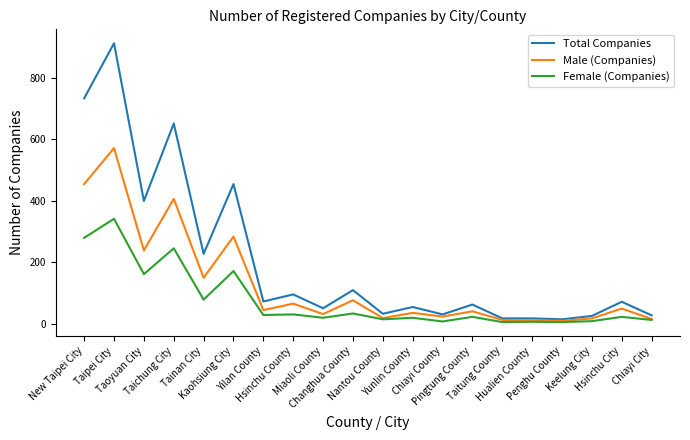

Rank the series by their maximum value, from highest to lowest.

Total Companies, Male (Companies), Female (Companies)